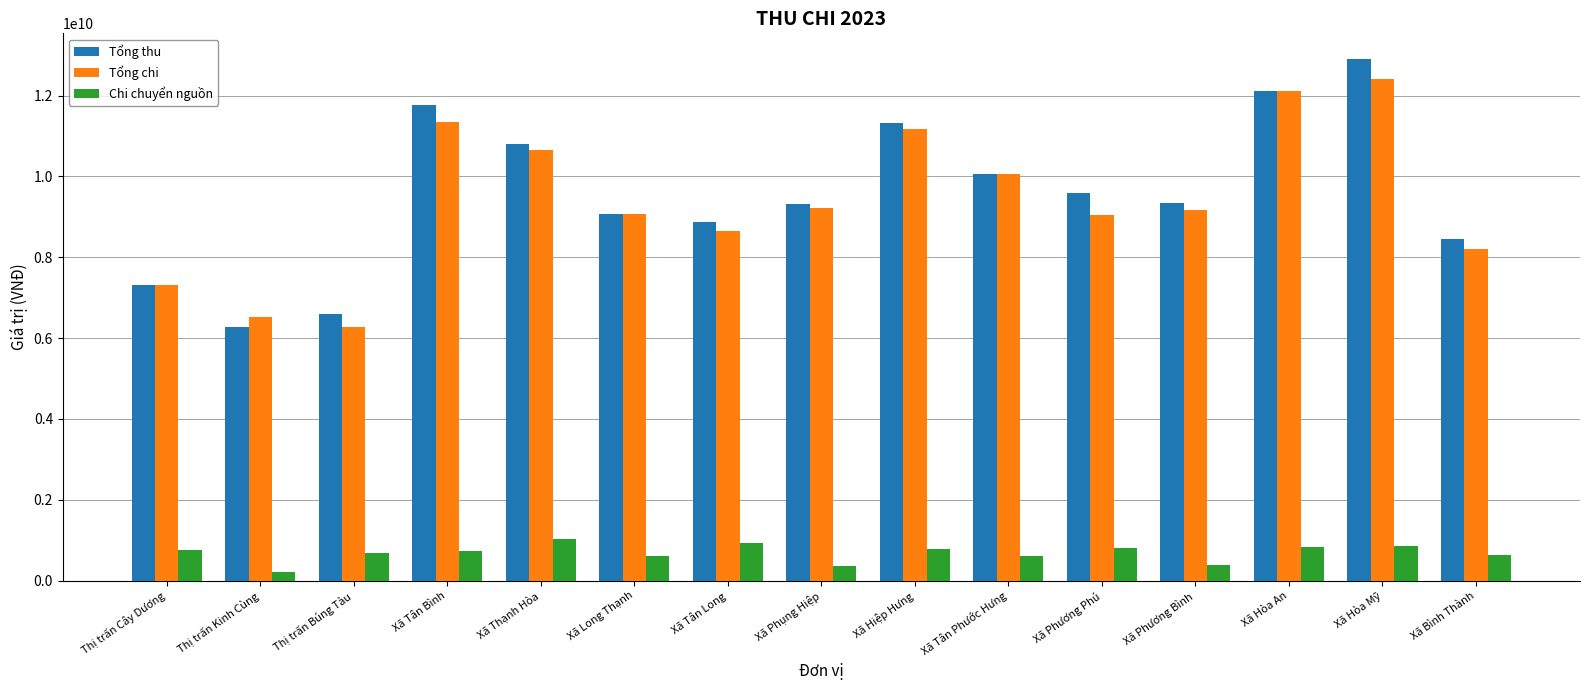

What are all the series names shown in the legend?

Tổng thu, Tổng chi, Chi chuyển nguồn